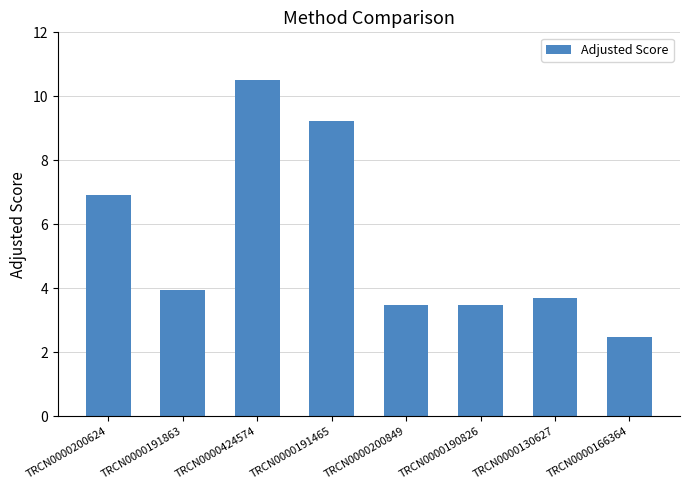

What is the label of the 3rd bar from the right?

TRCN0000190826